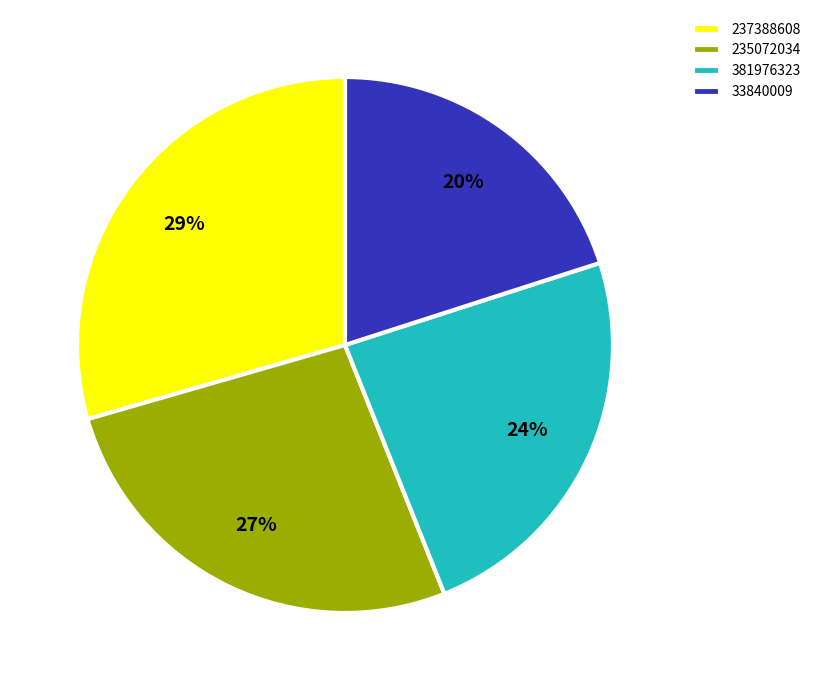

Approximately how many times larger is the value at 33840009 compared to 237388608?

0.7